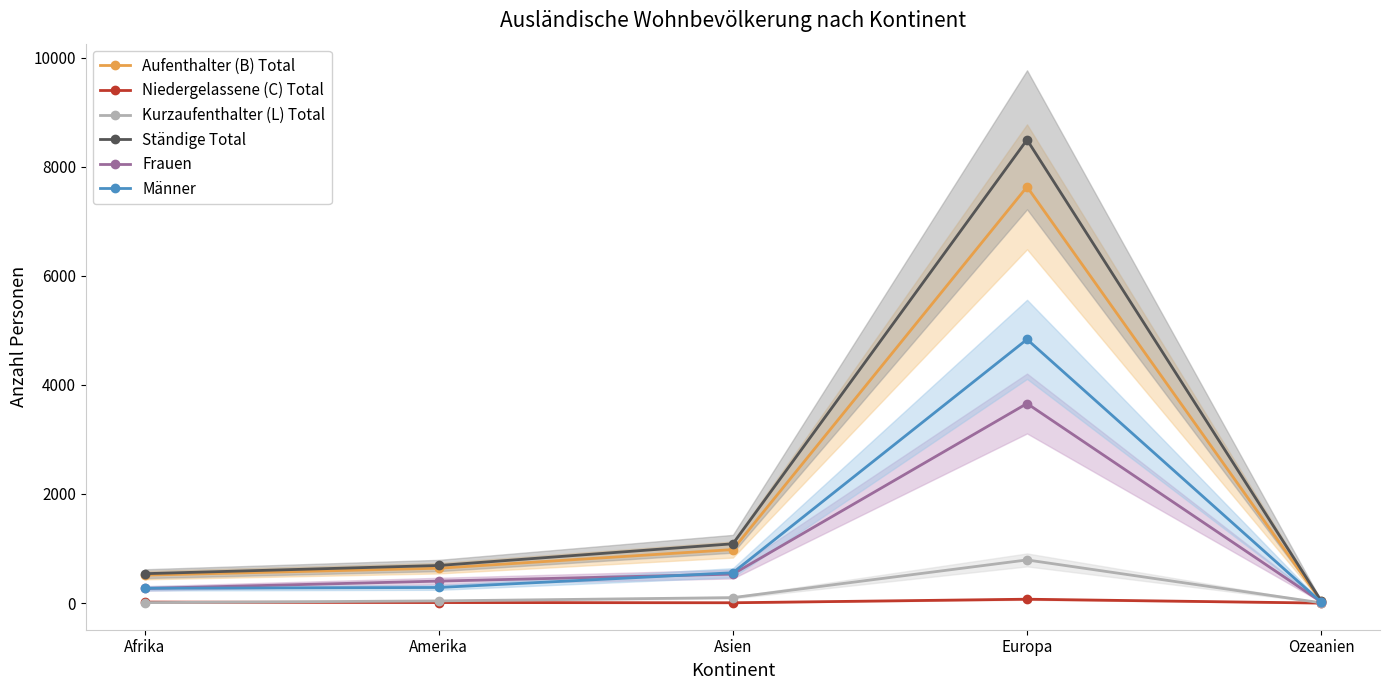

Rank the series by their maximum value, from lowest to highest.

Niedergelassene (C) Total, Kurzaufenthalter (L) Total, Frauen, Männer, Aufenthalter (B) Total, Ständige Total